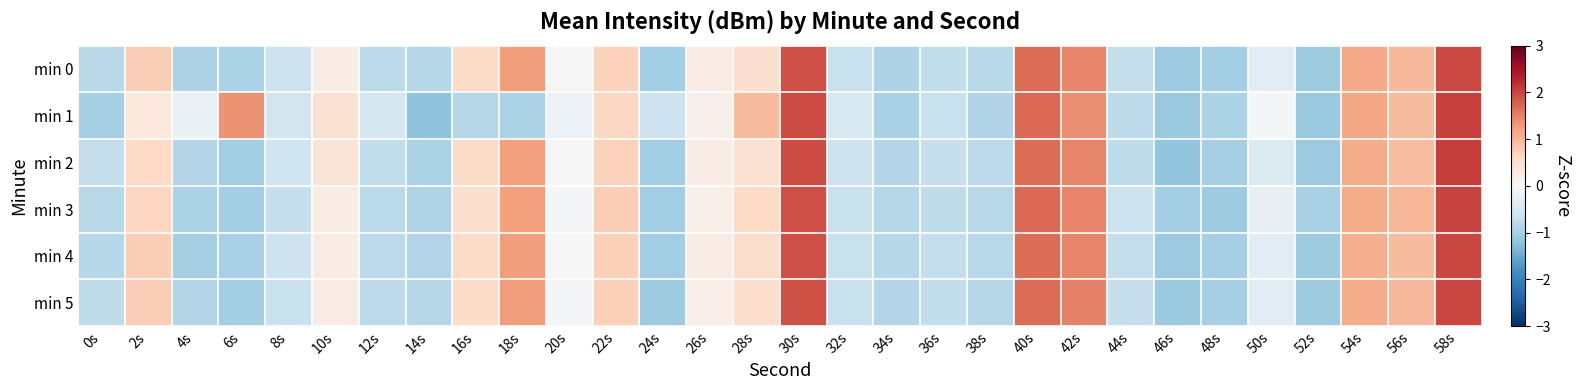

Count the number of data series in this chart.

6